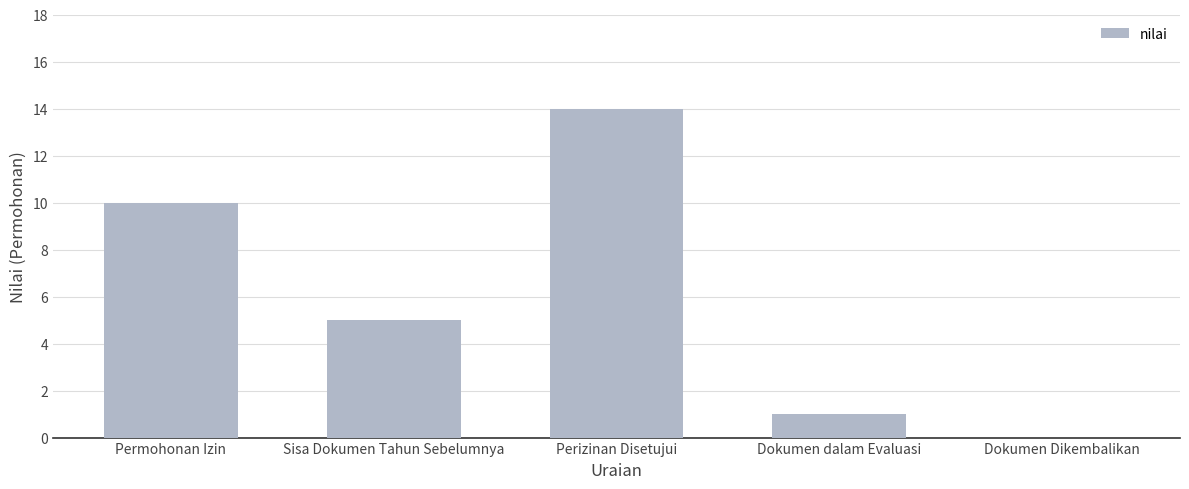

The chart shows a value of 0 at Dokumen dalam Evaluasi. True or false?

False